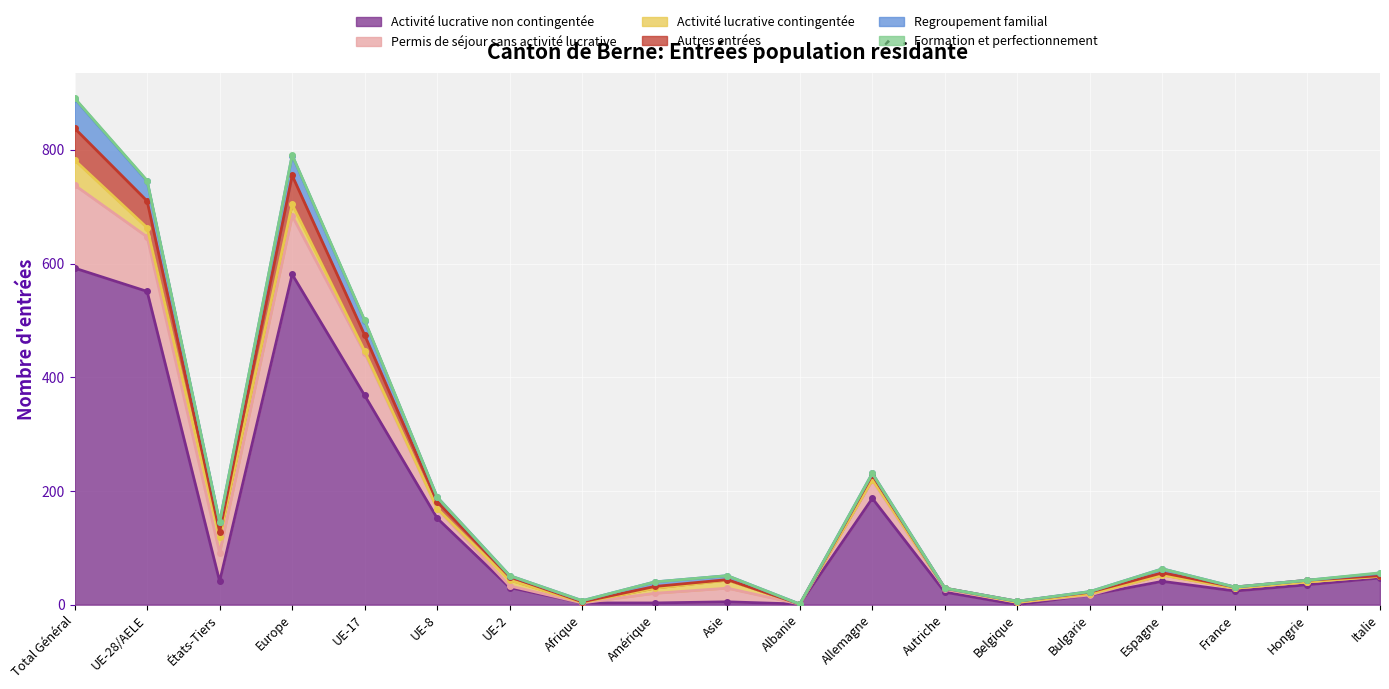

What is the approximate value of Autres entrées at Belgique?

2